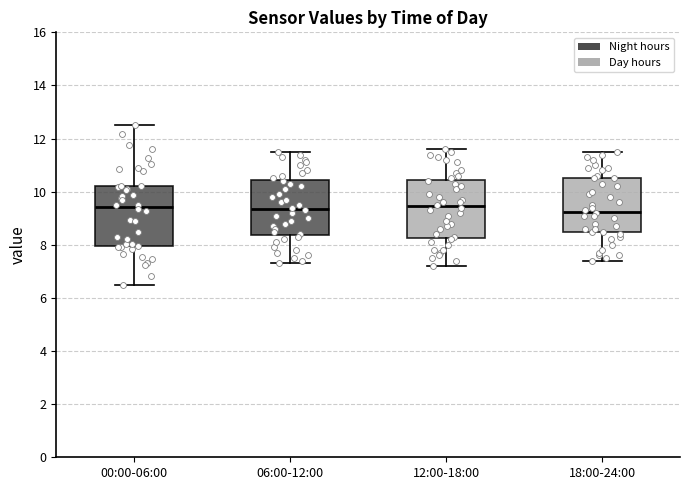

Where is the lower edge of the box for 06:00-12:00 on the y-axis? The values are not printed on the chart, so give them approximately, as read against the axis.

8.4